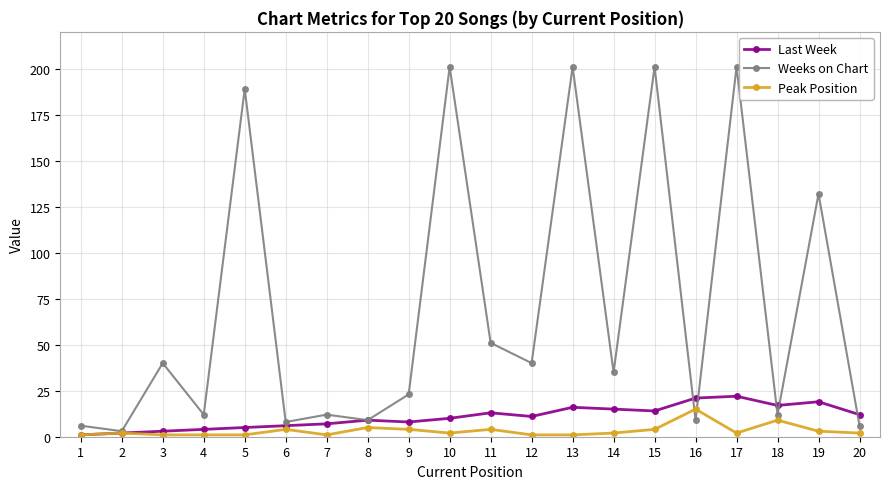

Which series has the largest total across all categories?

Weeks on Chart